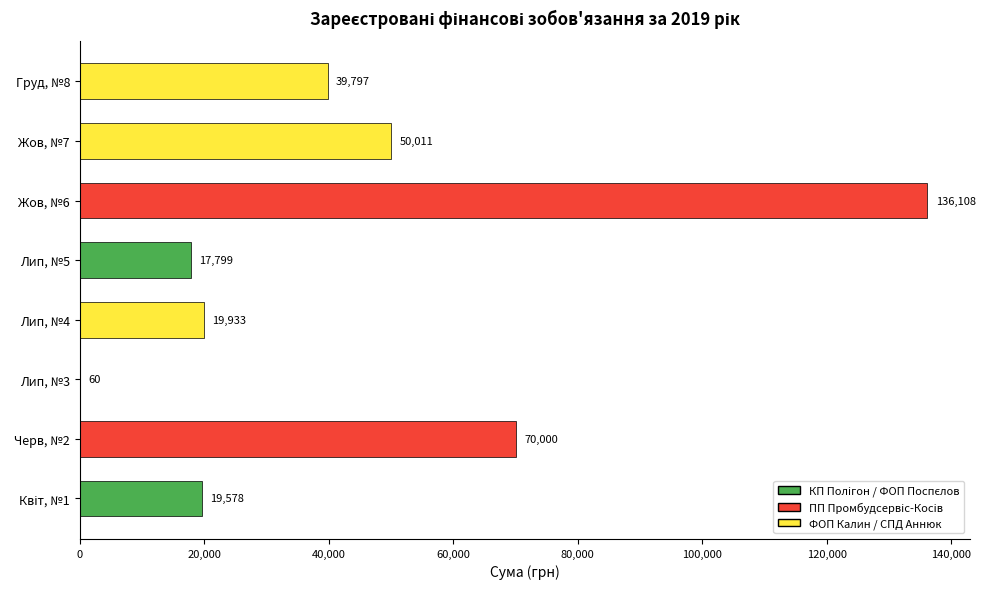

At which label is the value closest to 68084?

Черв, №2